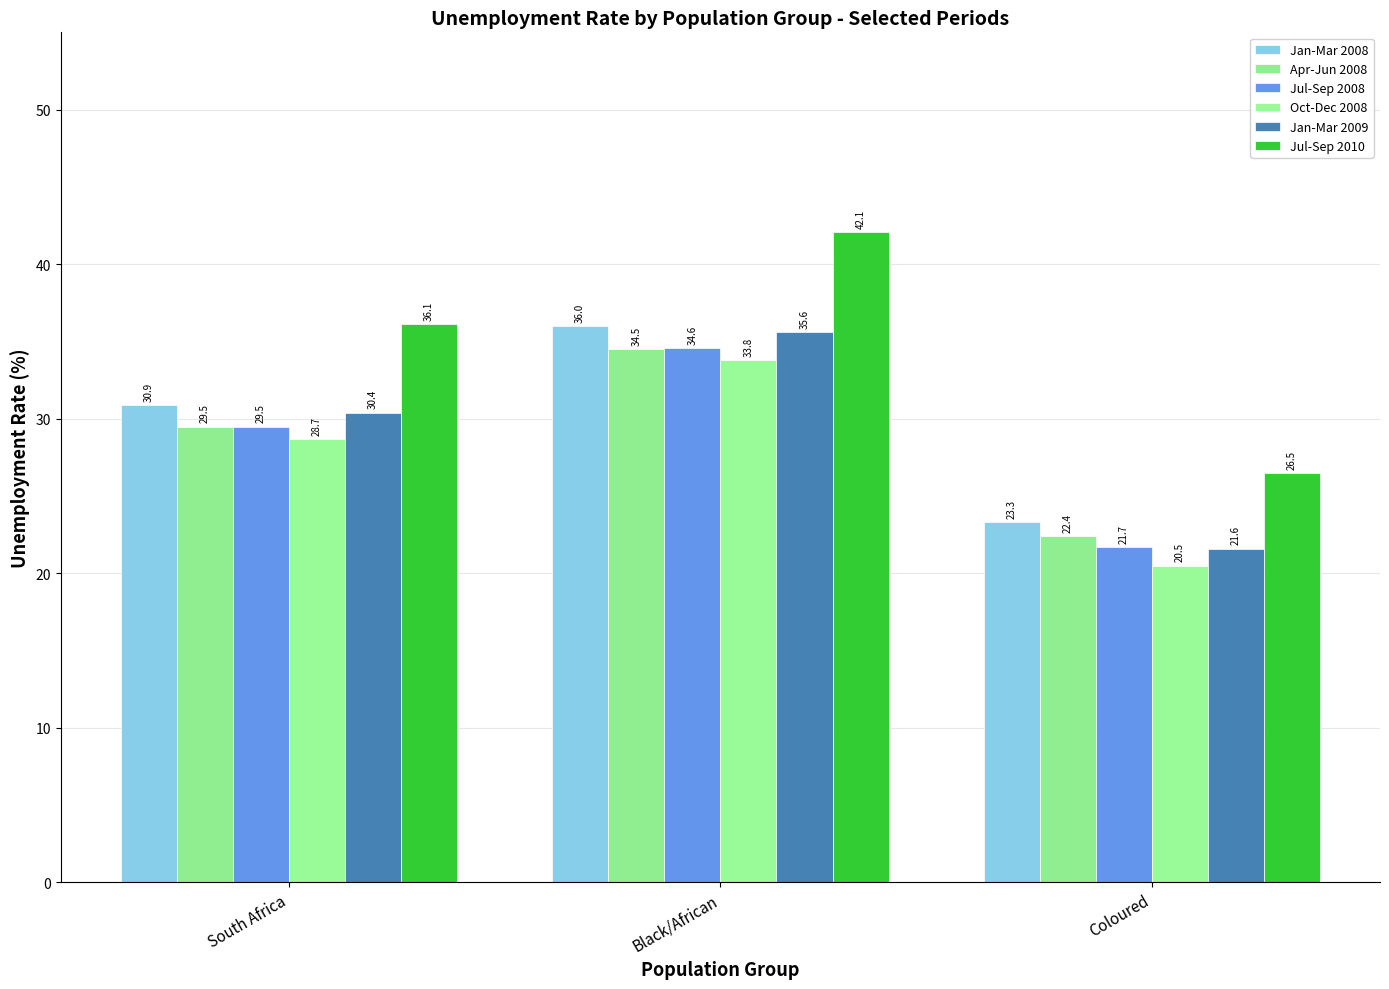

True or false: Apr-Jun 2008 has a value of 47.3 at South Africa.

False